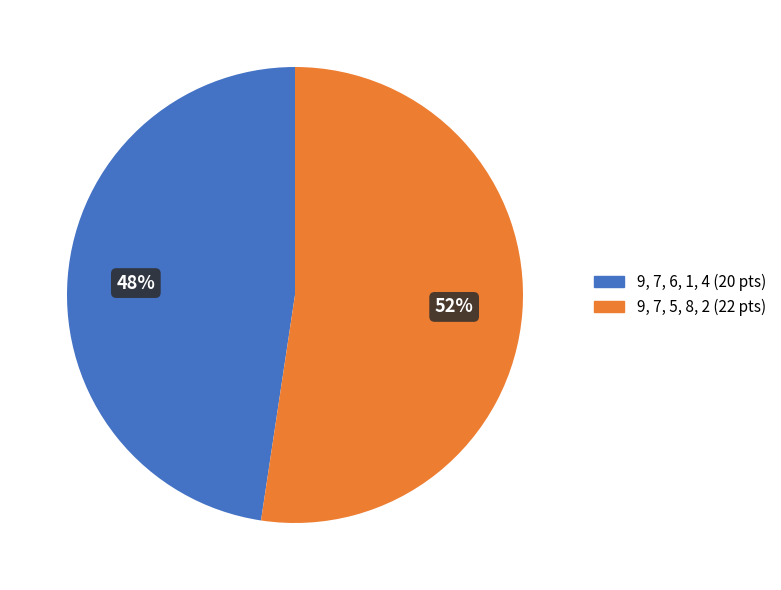

Count the number of slices in the pie.

2